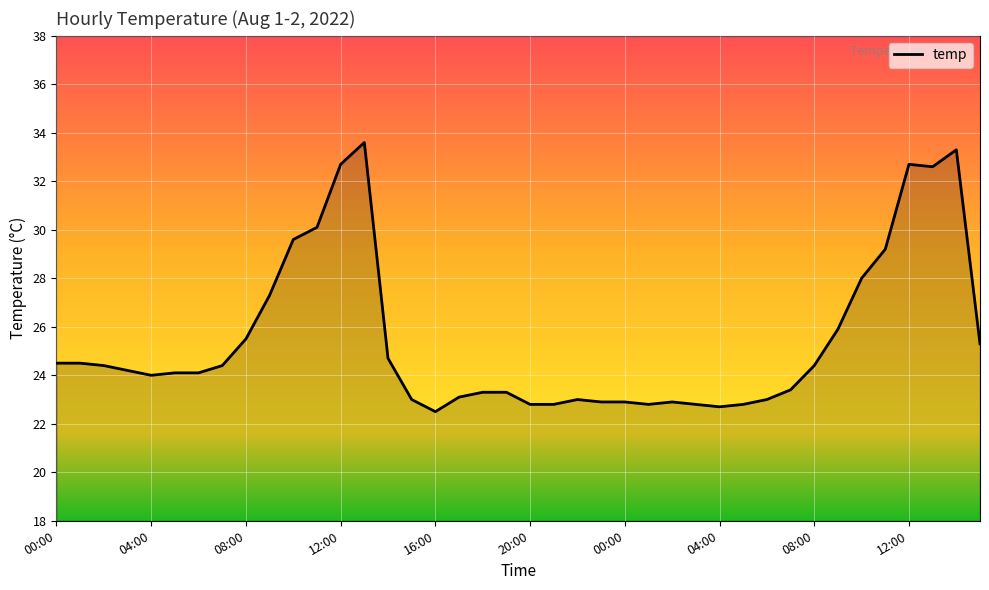

What is the maximum value shown in the chart?

33.6